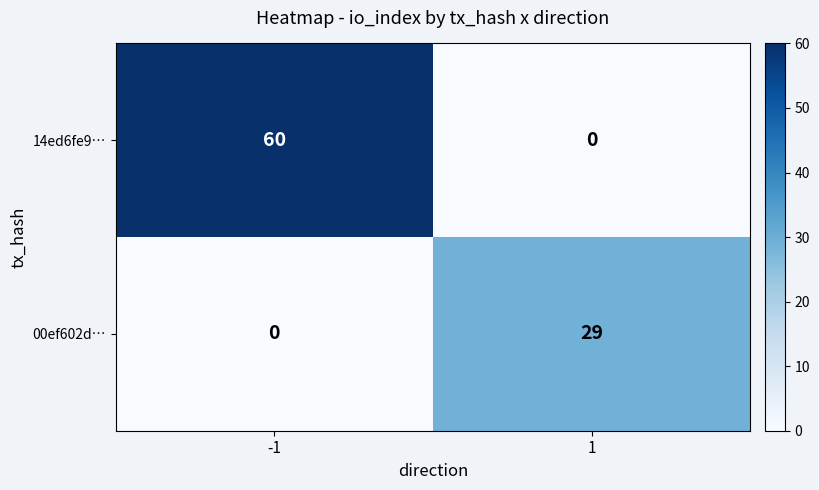

What value does the 00ef602d… series have at 1, to the nearest 10?

30